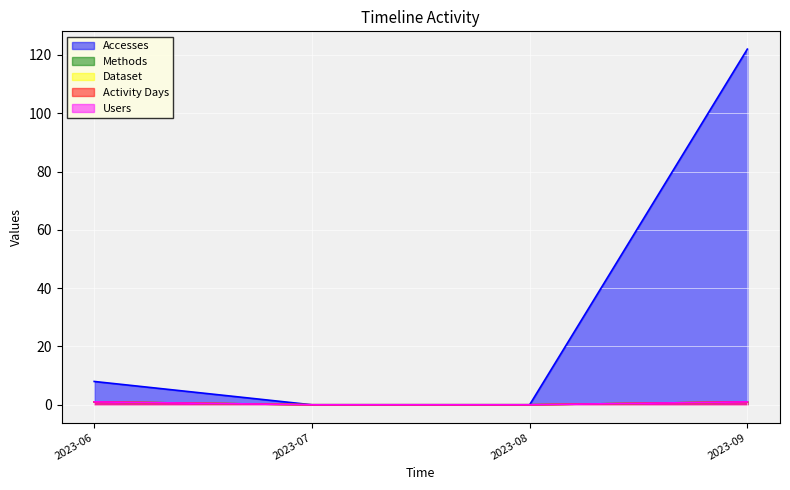

True or false: Activity Days and Accesses intersect in this chart.

False